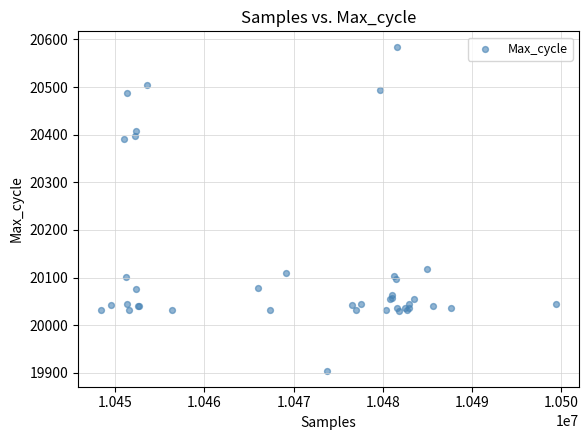

What Y value in the scatter plot is closest to 20244?

20118